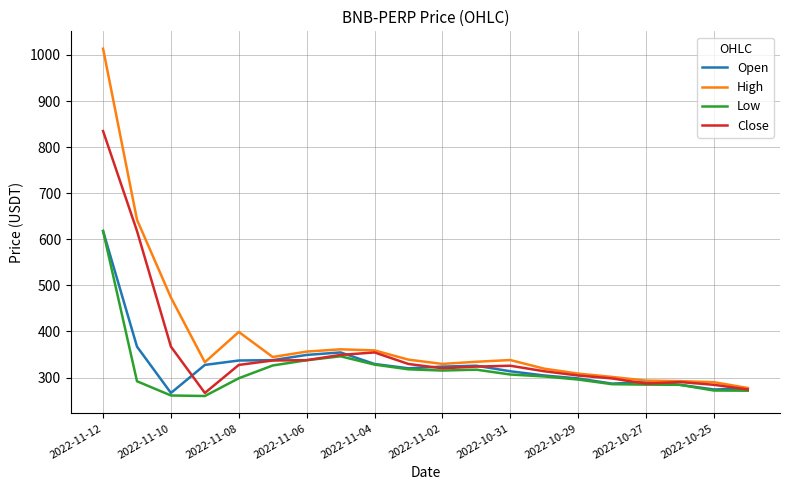

List the series in order of their overall mean, highest first.

High, Close, Open, Low